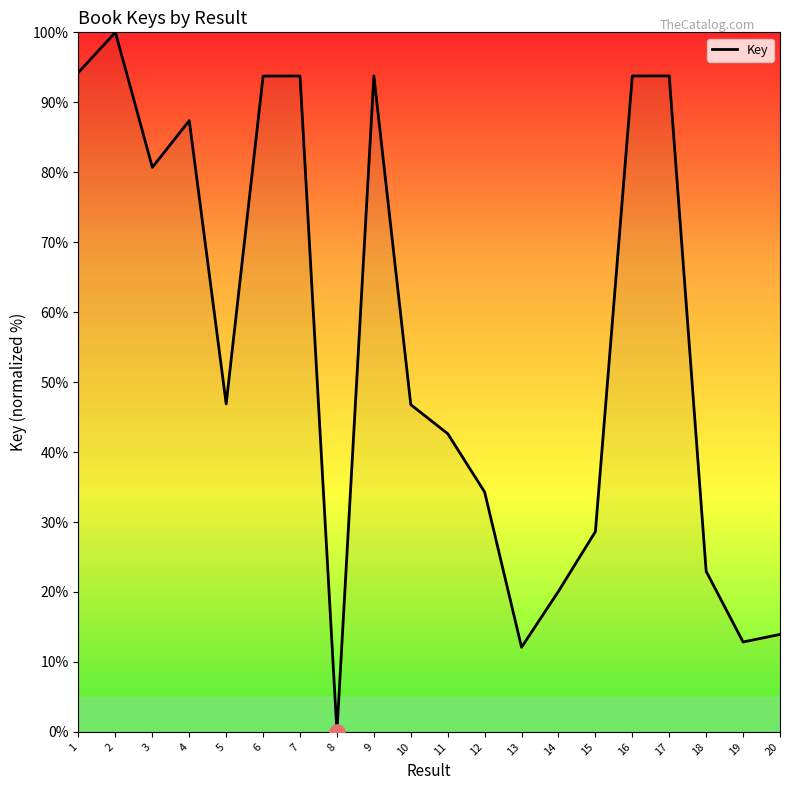

What is the change in value from 17 to 20?

-79.8